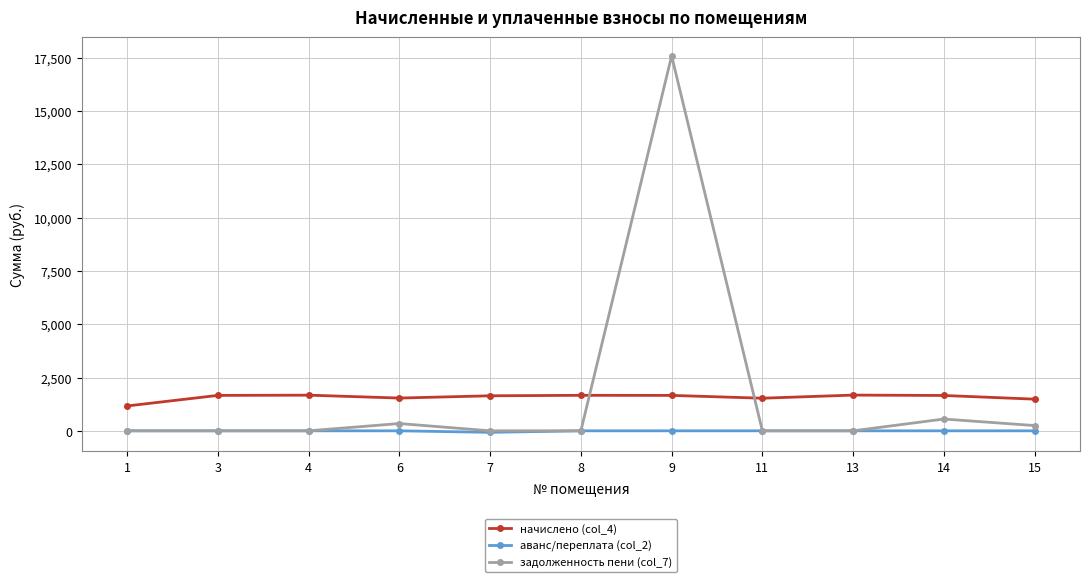

What is the maximum value shown in the chart?

17580.6